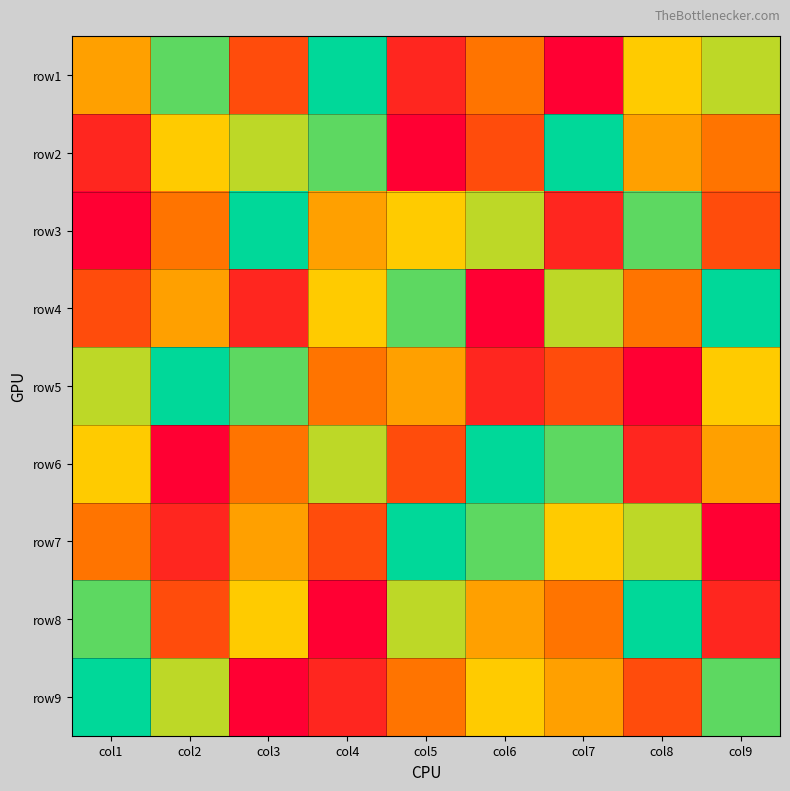

Between col1 and col2, which series saw the biggest shift?

row6